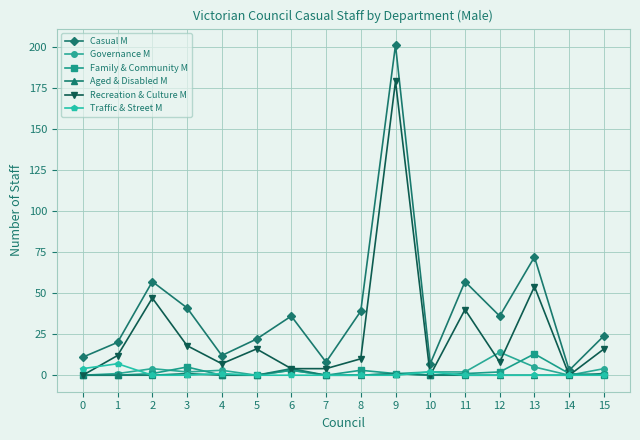

What is the maximum value shown in the chart?

201